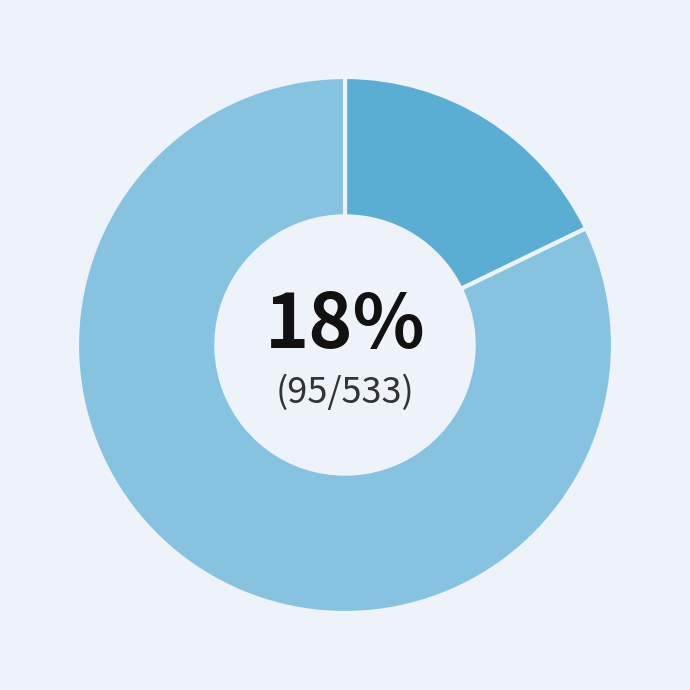

To the nearest percent, what is the average slice percentage?

50%